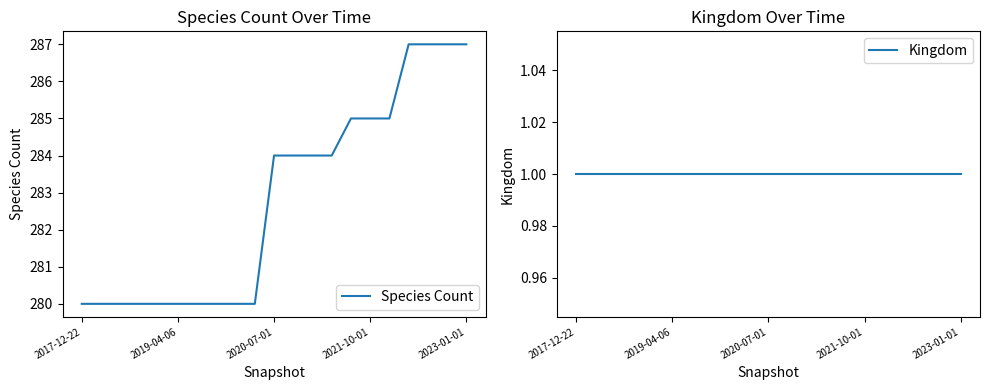

What value does the Species Count series have at 6?

280